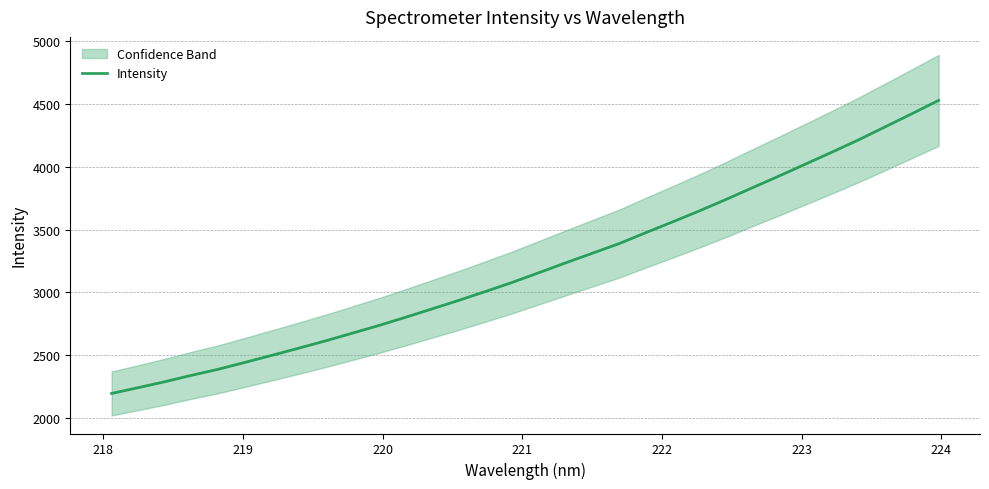

How many lines are shown in the chart?

1